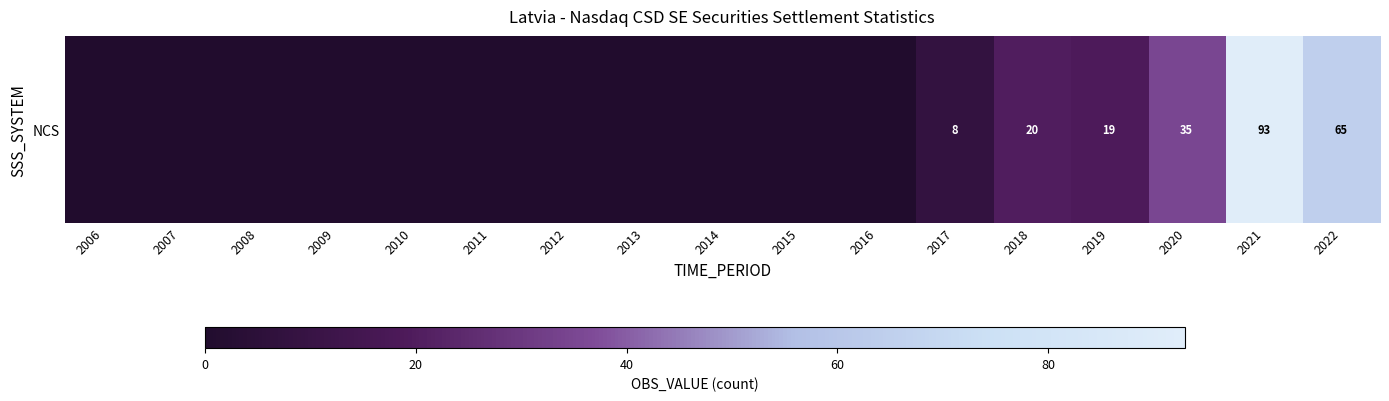

Where is the data nearest to the value 46?

2020